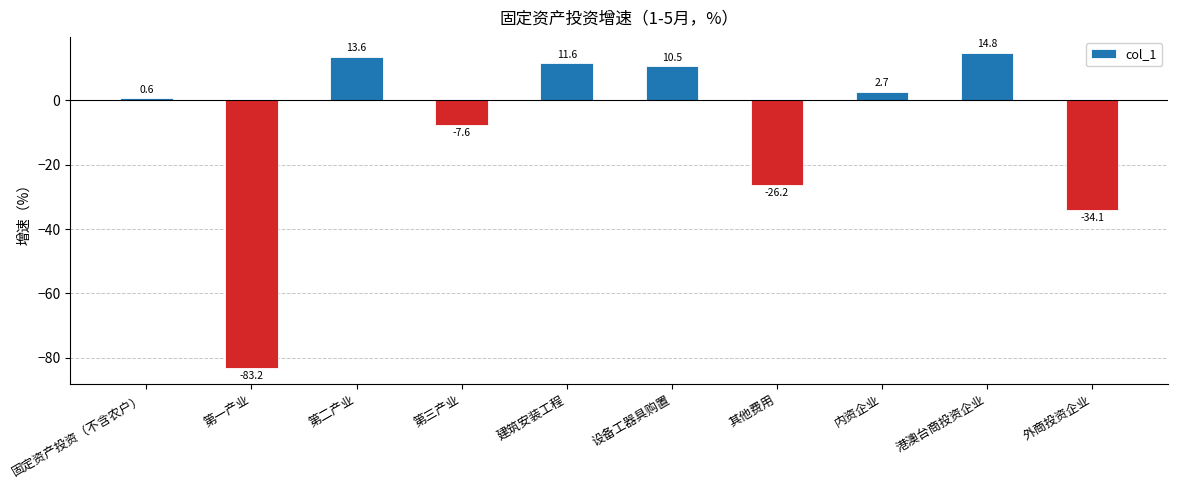

List the labels in order of value, largest first.

港澳台商投资企业, 第二产业, 建筑安装工程, 设备工器具购置, 内资企业, 固定资产投资（不含农户）, 第三产业, 其他费用, 外商投资企业, 第一产业